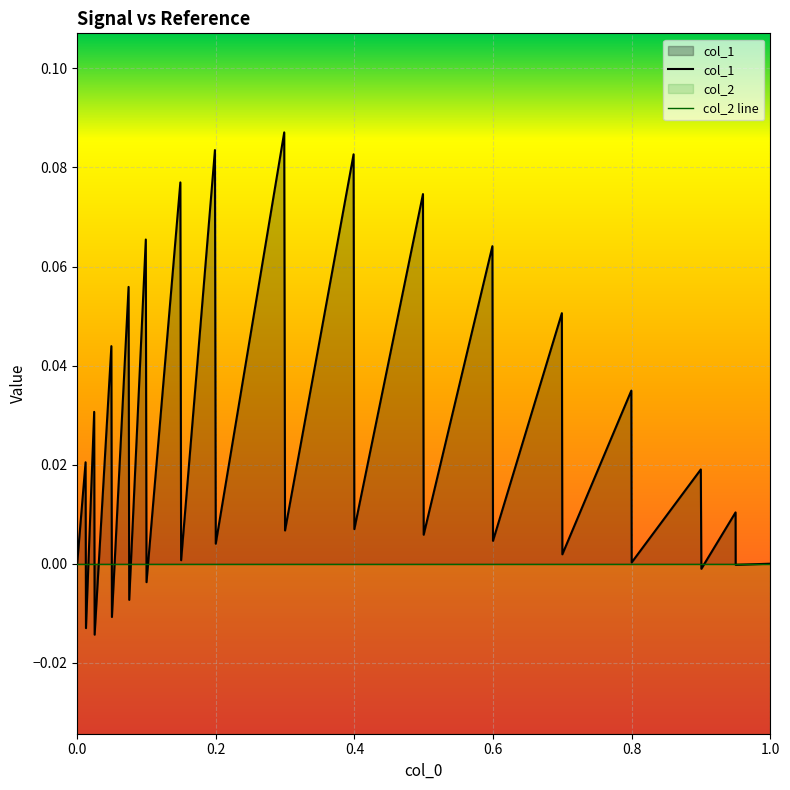

How many positive values are there?

23